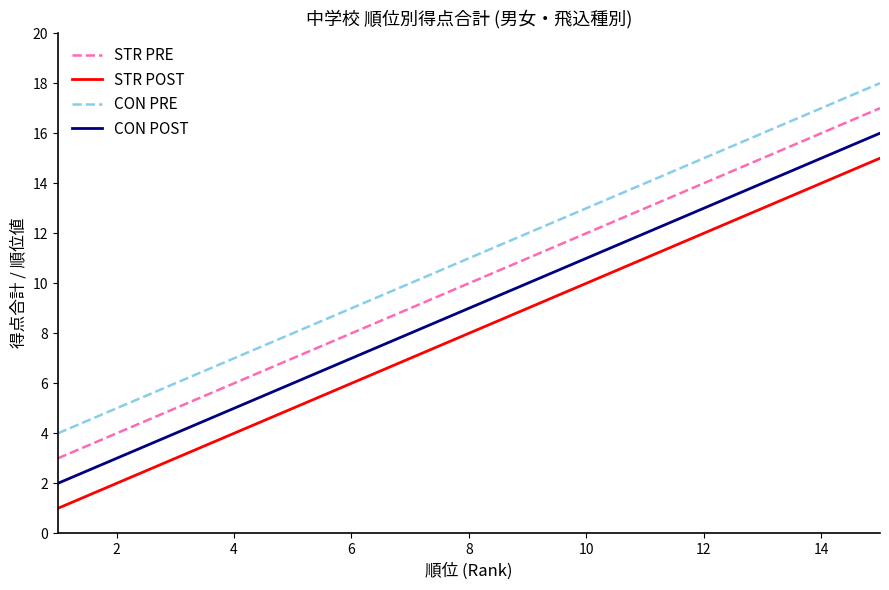

How many lines are shown in the chart?

4